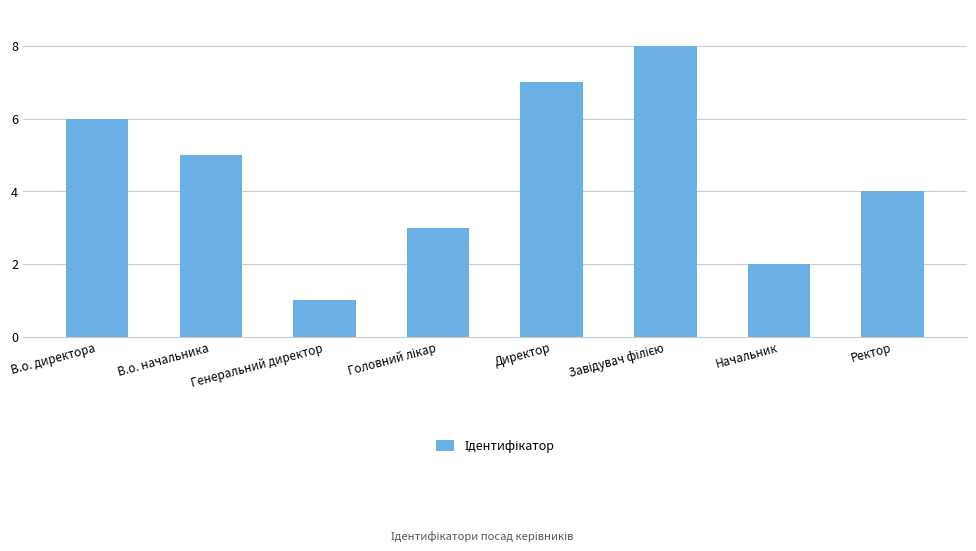

What is the ratio of the value at Ректор to the value at Начальник?

2.0